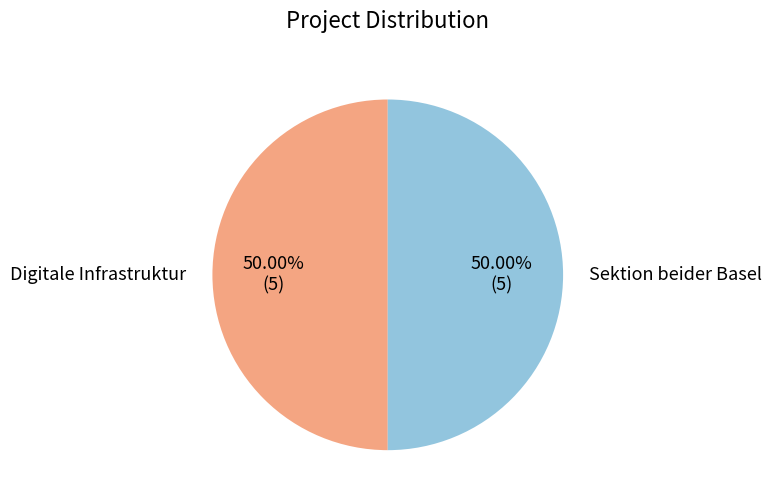

To the nearest percent, what portion does Digitale Infrastruktur represent?

50%